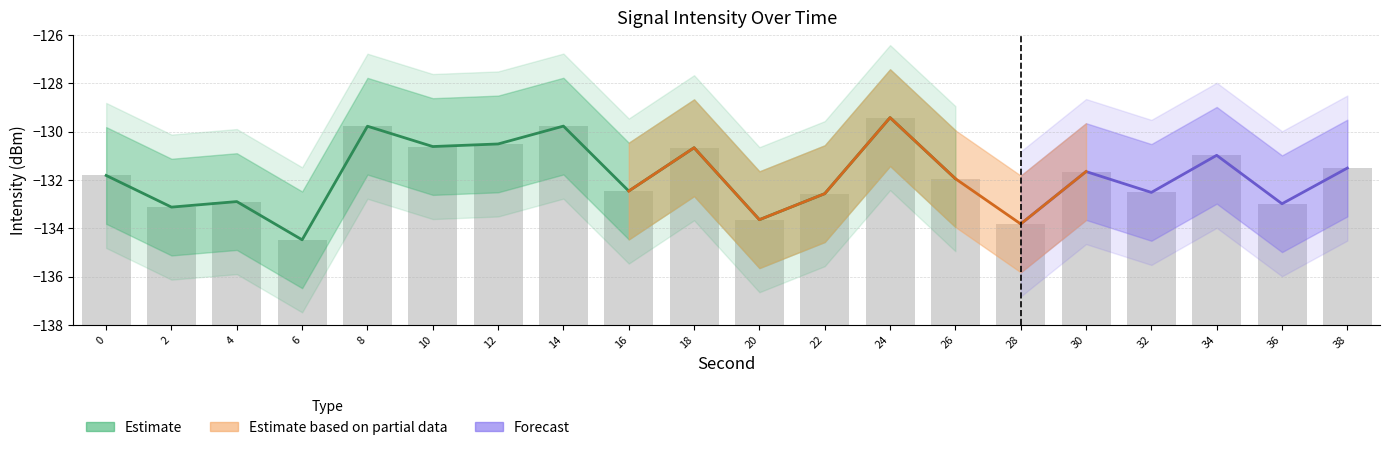

What is the smallest value displayed?

-136.5